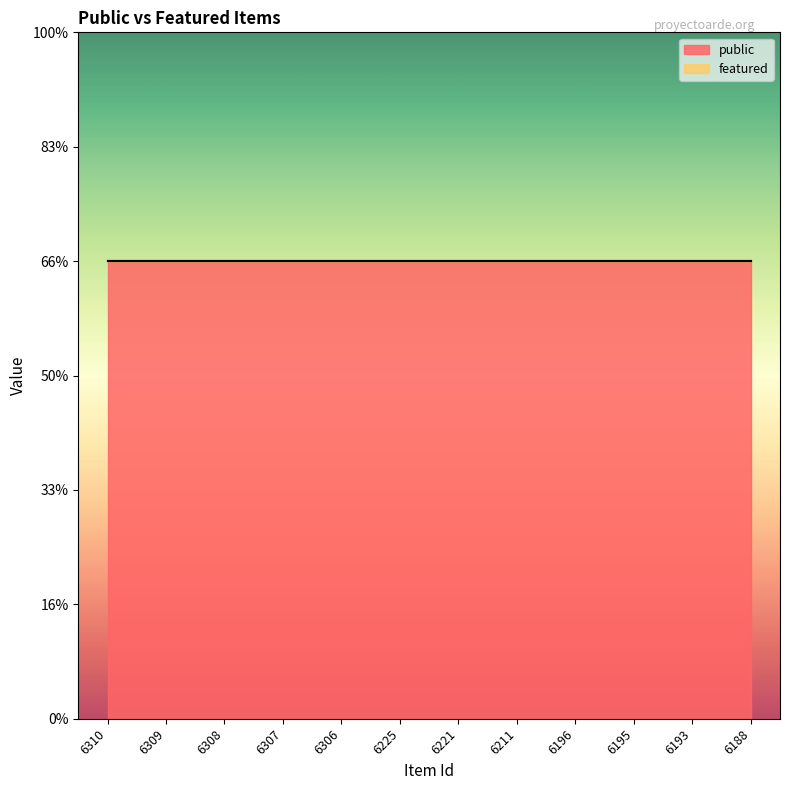

At which category does the chart reach its peak across all series?

6310